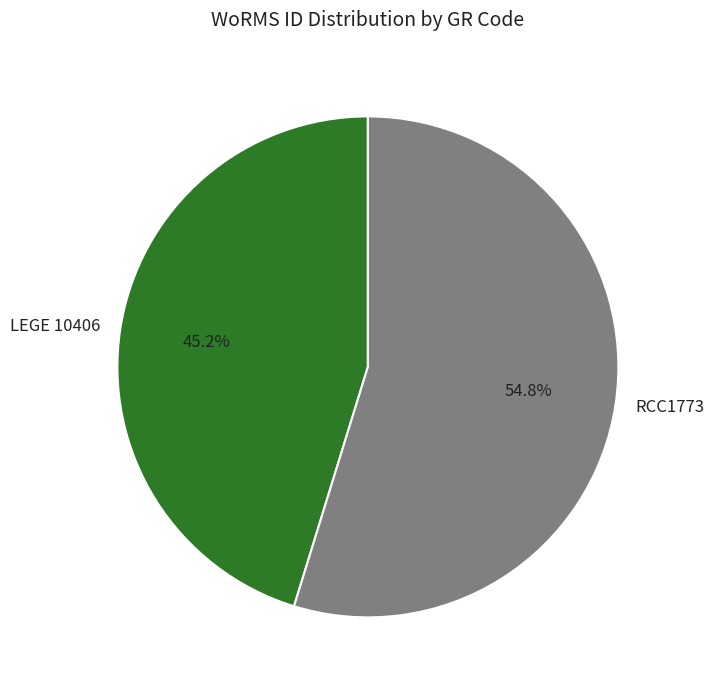

Between LEGE 10406 and RCC1773, which is larger?

RCC1773